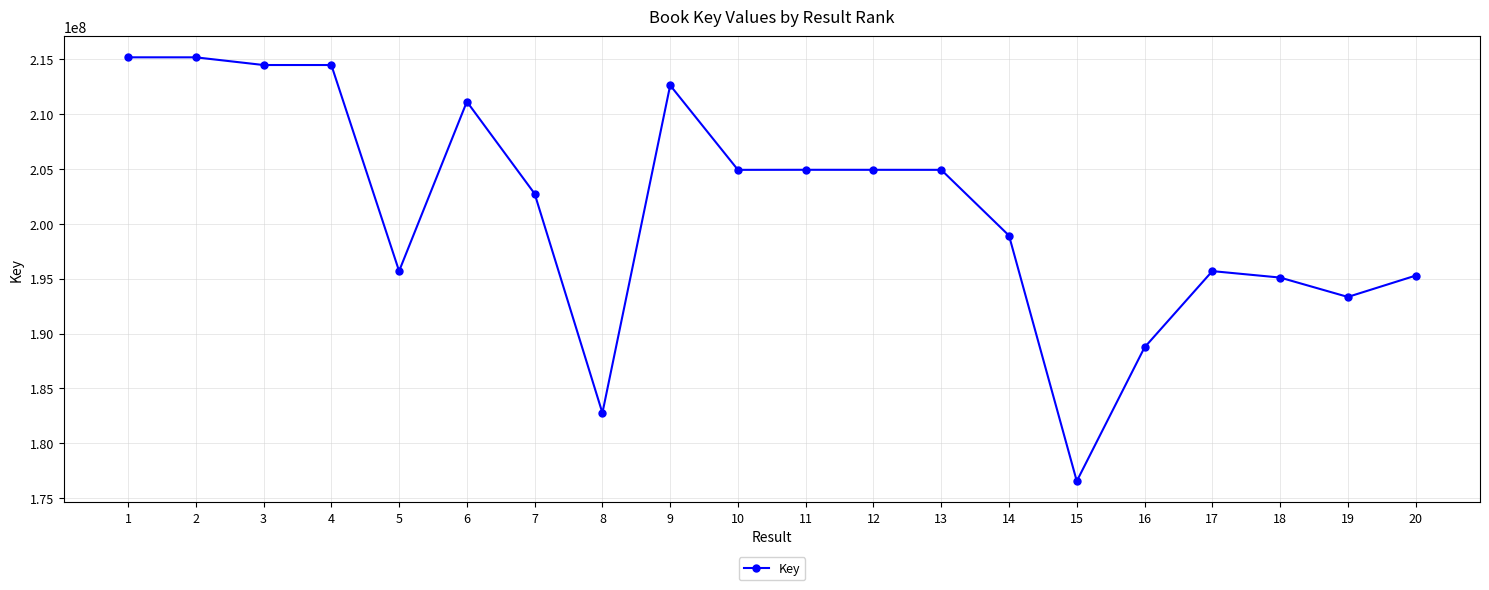

True or false: there are more than 2 points higher than both neighbors.

True